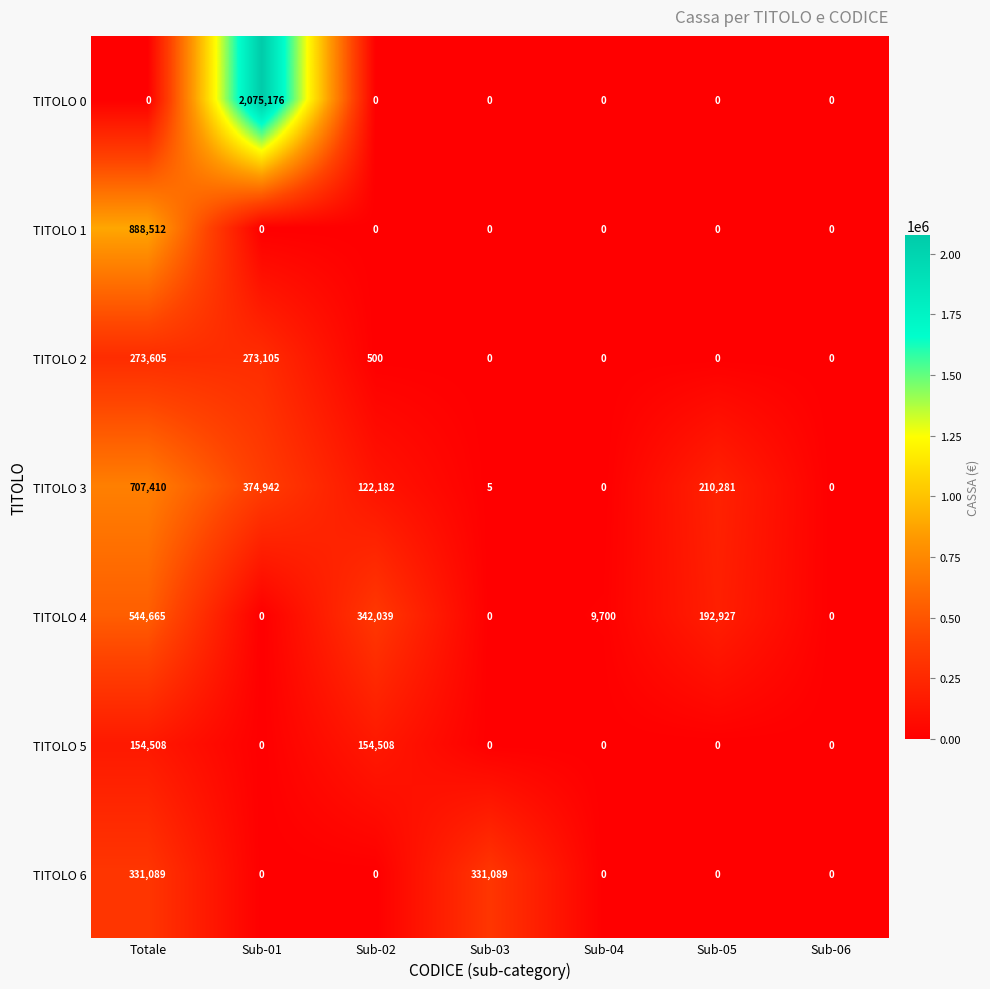

At which category is the sum across all series the highest?

Totale